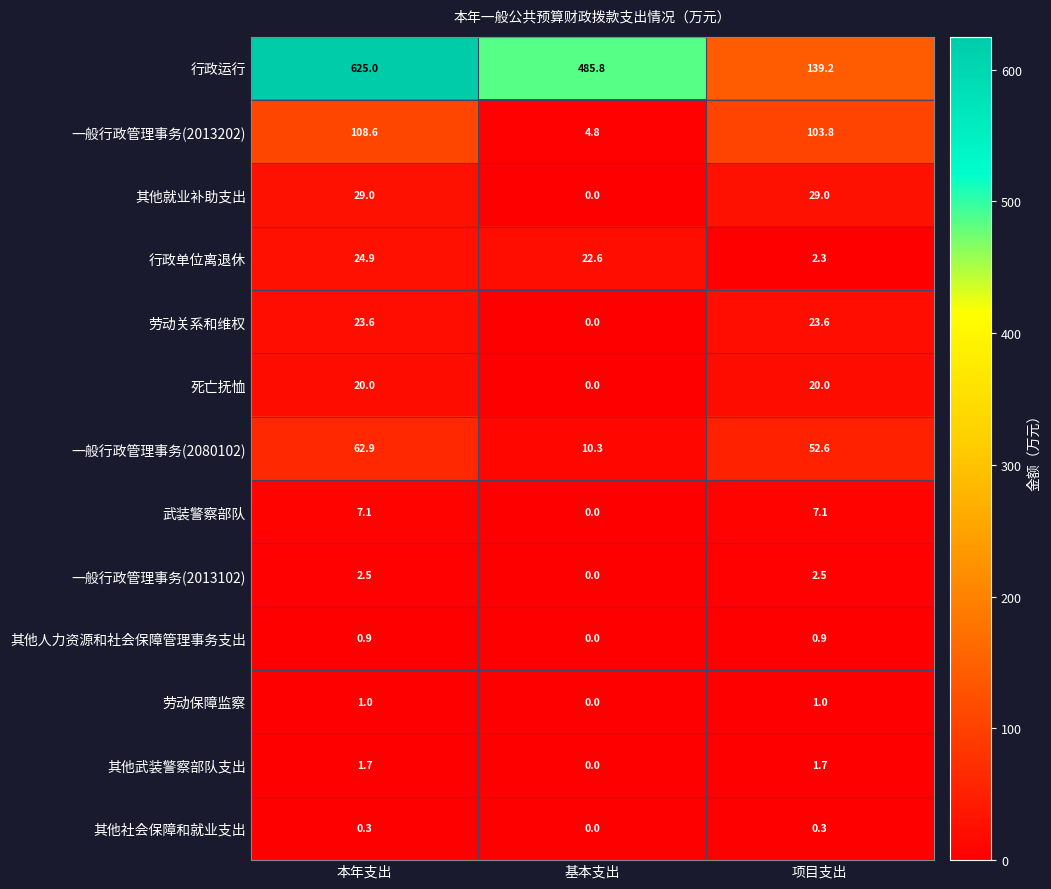

What is the difference between the highest and lowest values at 本年支出?

624.7